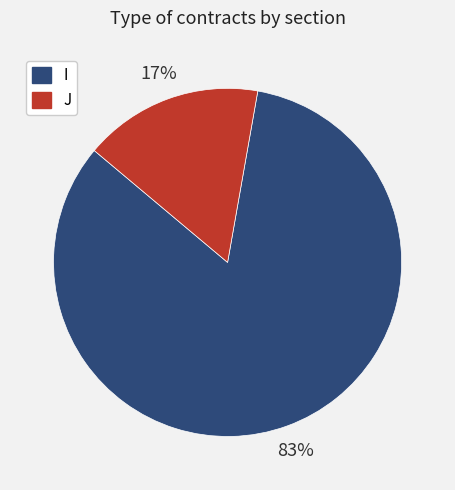

How many slices are in this pie chart?

2